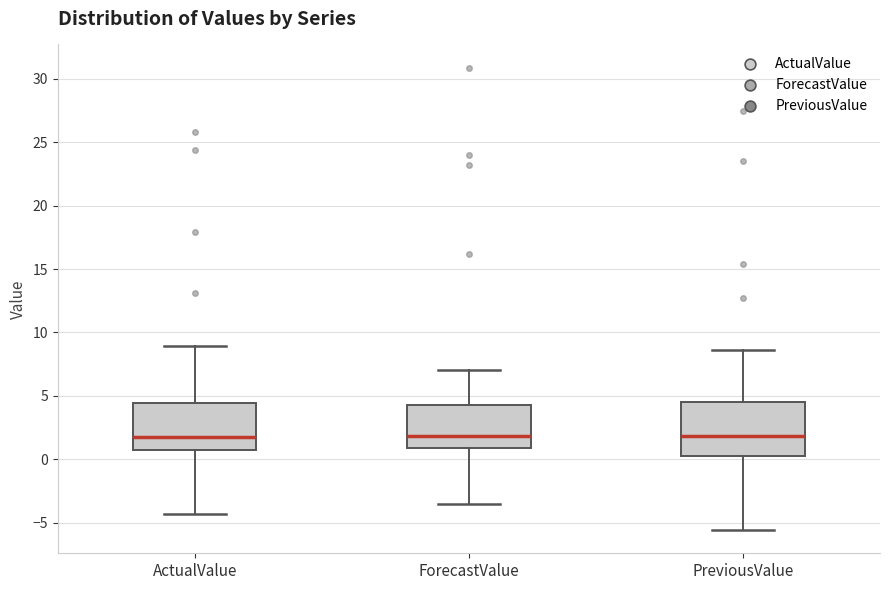

Reading left to right, transcribe this box plot: for each box, give where its median line is, the range the box spans, and where its two whiskers end, as read against the y-axis. The values are not printed on the chart, so give them approximately, as read against the axis.

ActualValue: median 2.0, box 0.5 to 4.5, whiskers -4.5 to 9.0
ForecastValue: median 2.0, box 1.0 to 4.5, whiskers -3.5 to 7.0
PreviousValue: median 2.0, box 0.5 to 4.5, whiskers -5.5 to 8.5